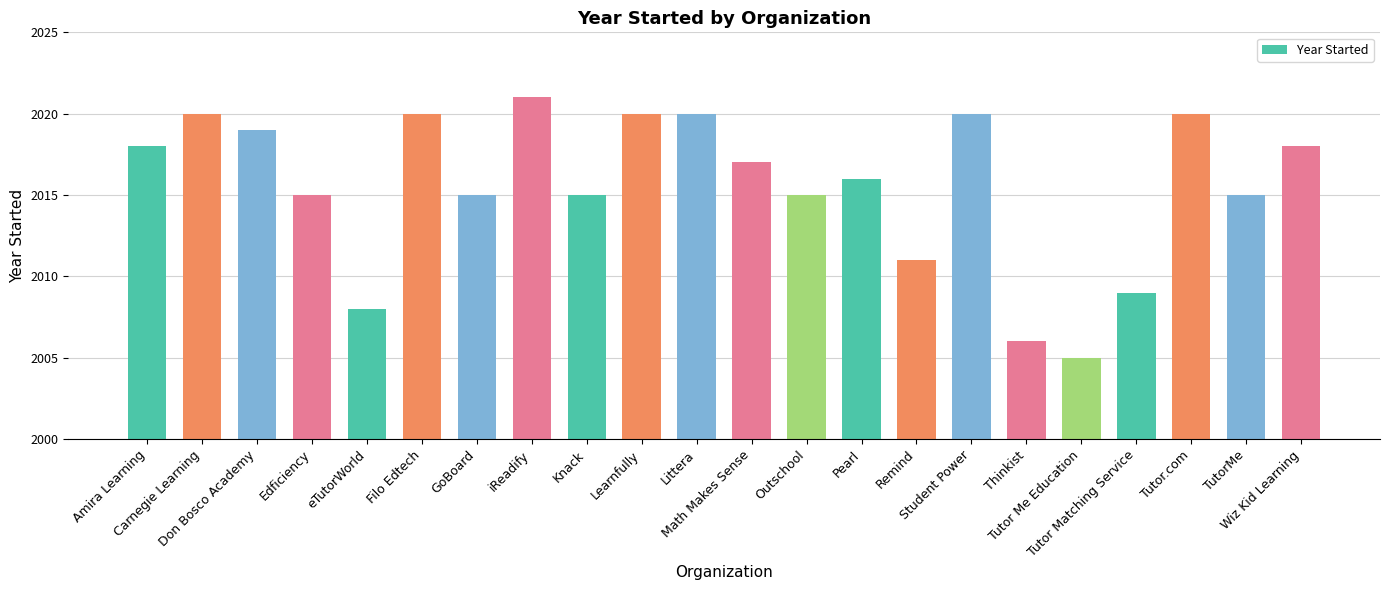

What is the average value?

2016